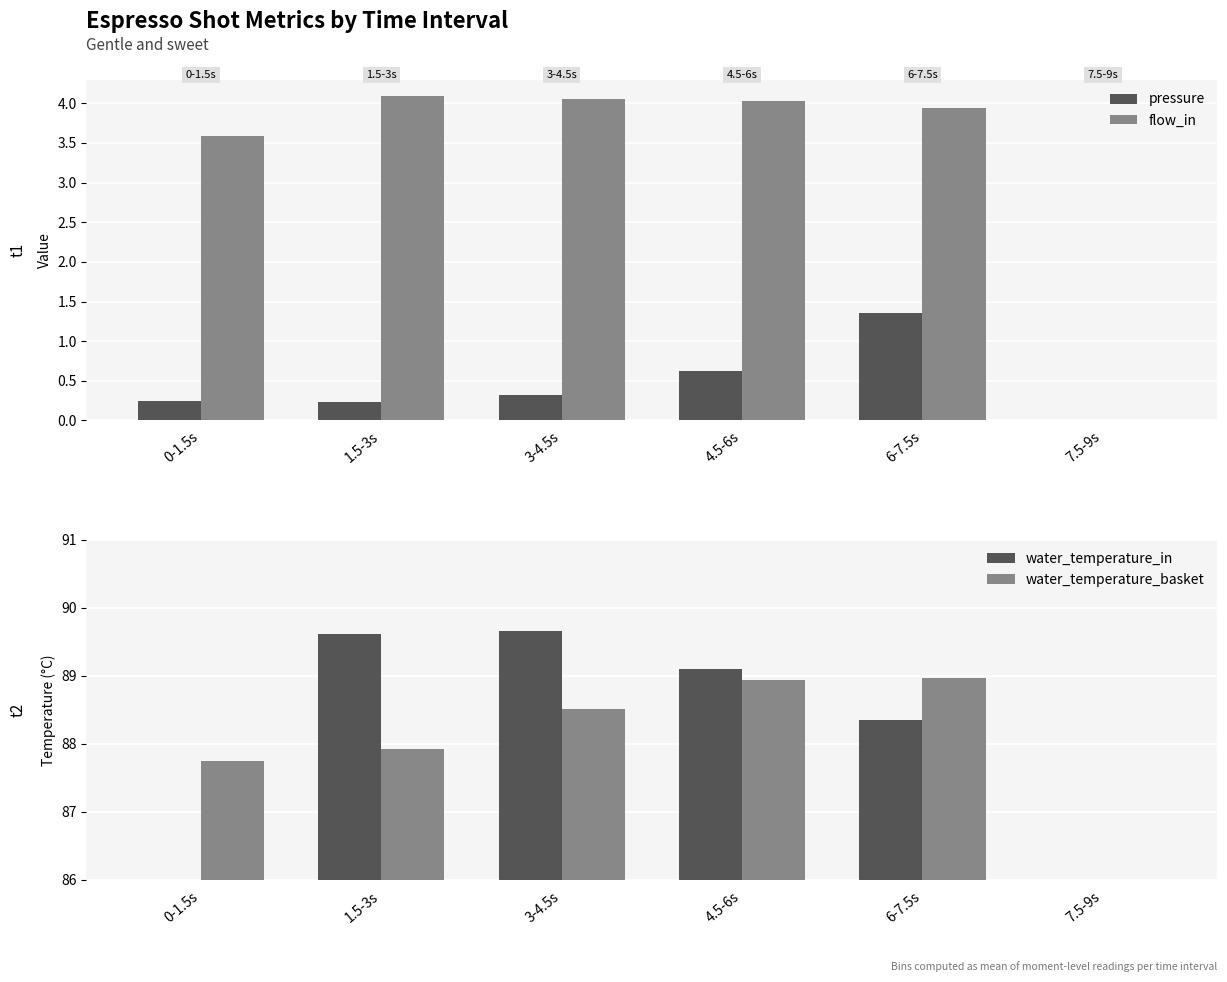

Which label corresponds to the largest value in the chart?

3-4.5s